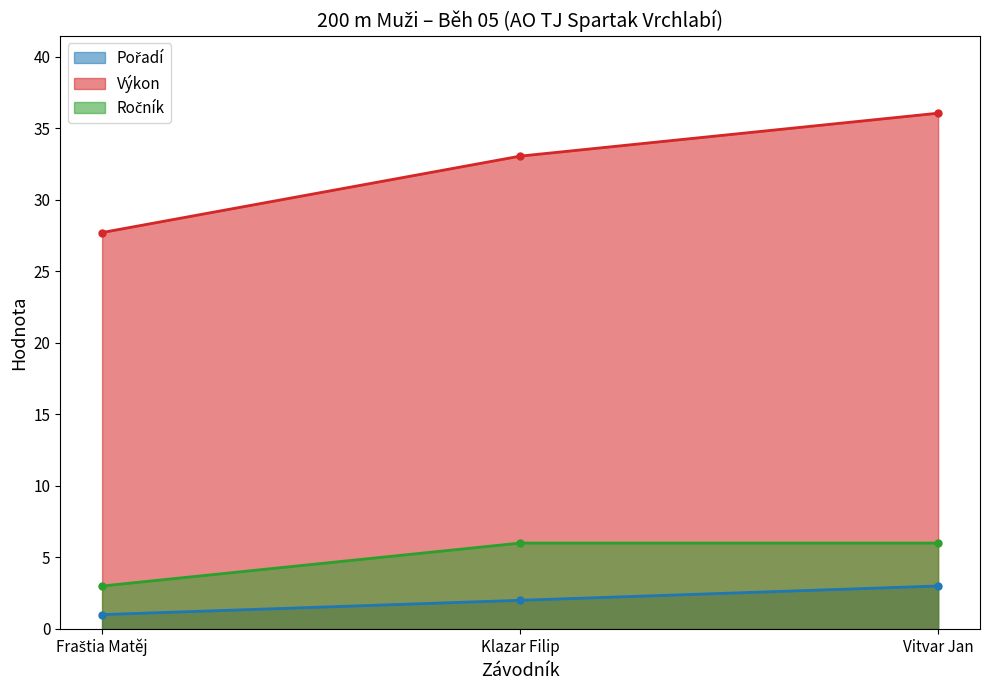

Which has a higher value, Fraštia Matěj or Vitvar Jan?

Vitvar Jan